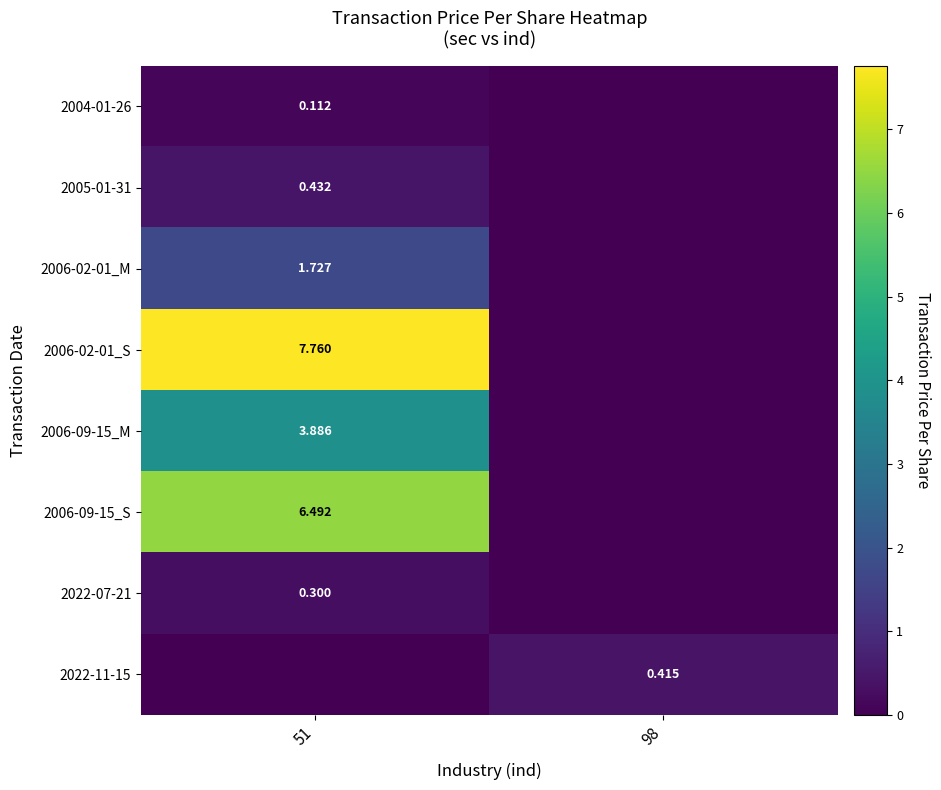

Is the value of 2006-09-15_M at 51 greater than the value of 2004-01-26 at 51?

Yes